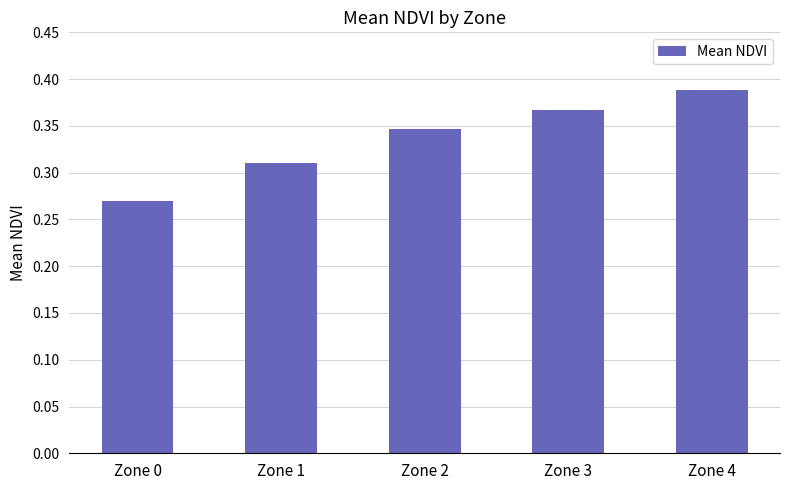

At which category does the chart reach its minimum across all series?

Zone 0